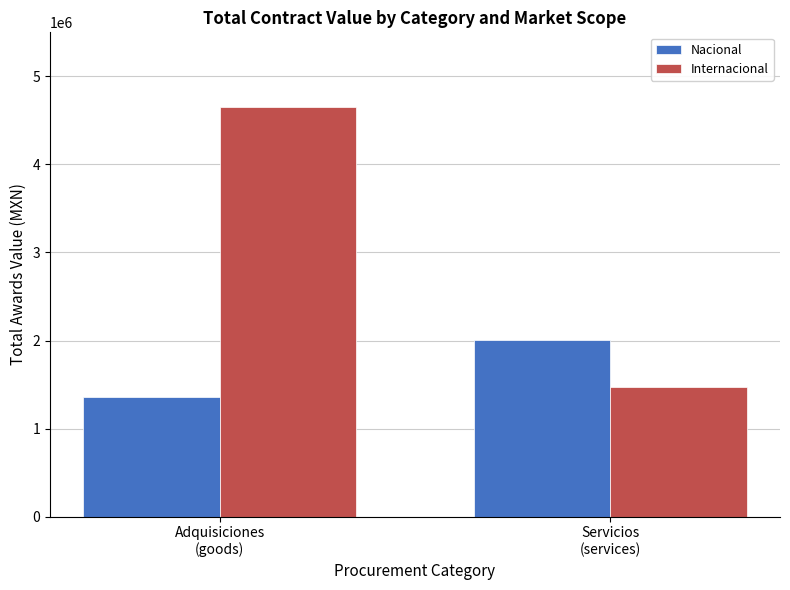

What is the difference between the Nacional values at Servicios
(services) and Adquisiciones
(goods)?

647554.3